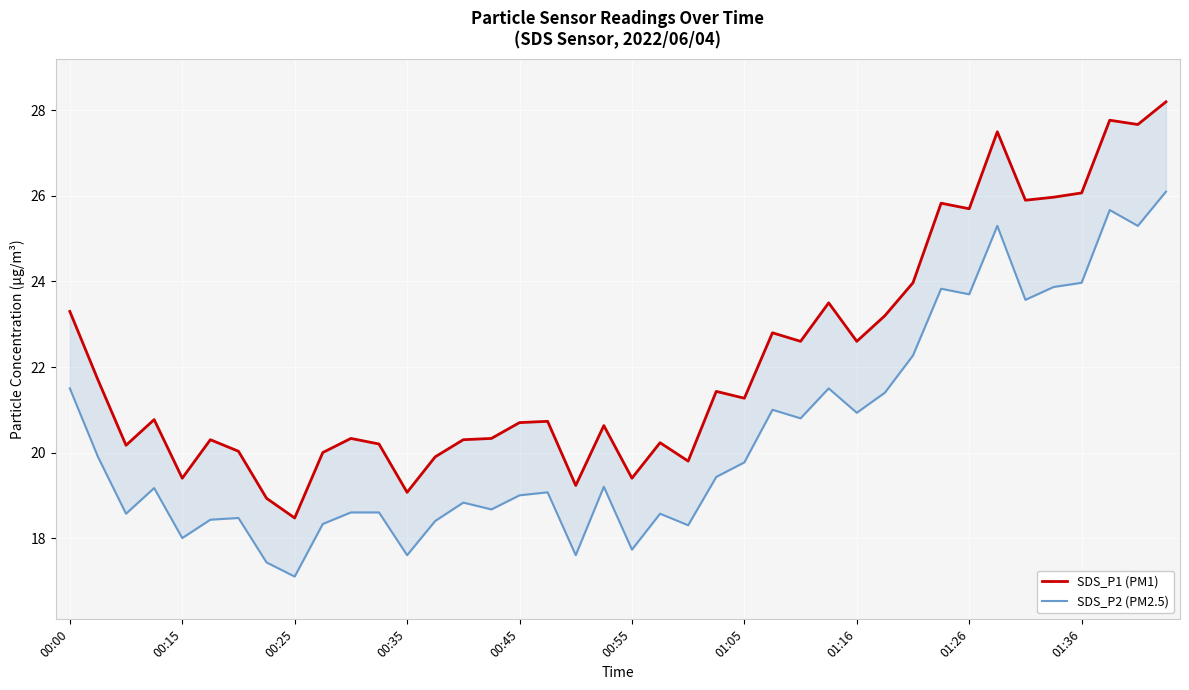

What is the value of the SDS_P2 (PM2.5) point at the 33rd from the left?

23.7